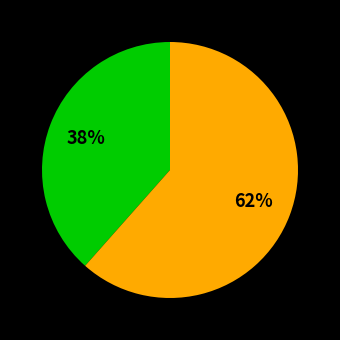

Is there a majority slice in this chart?

Yes